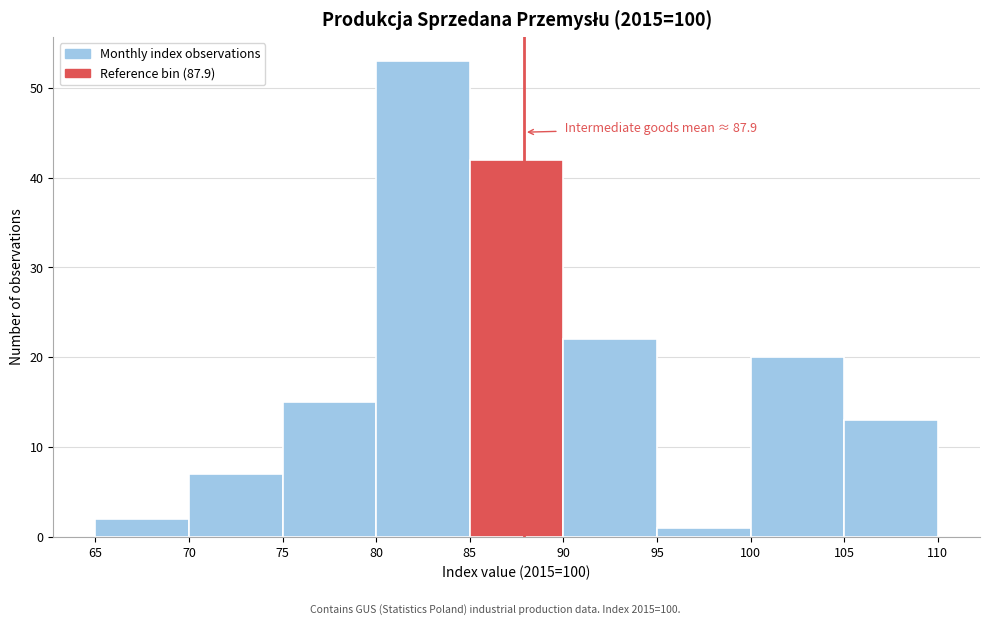

Over which range of the x-axis is the bar tallest?

80 to 85